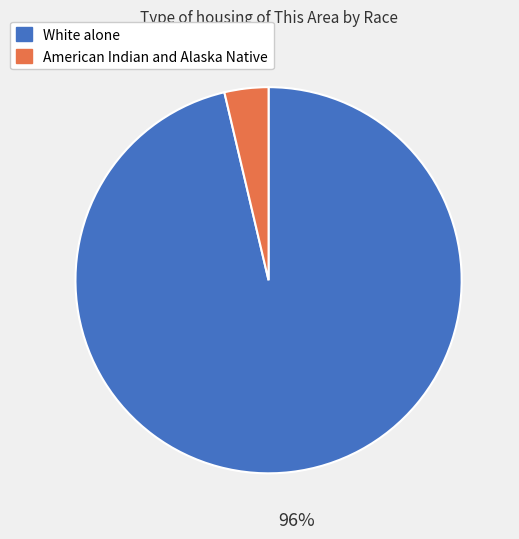

Is the sum of American Indian and Alaska Native and White alone greater than half?

Yes